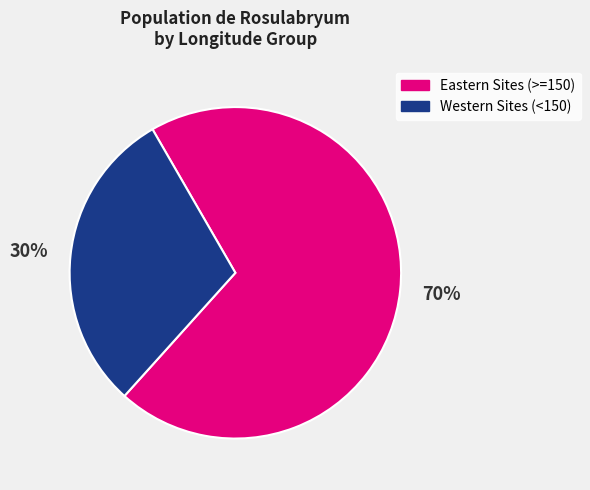

To the nearest percent, what is the difference between the largest and smallest slice percentages?

40%